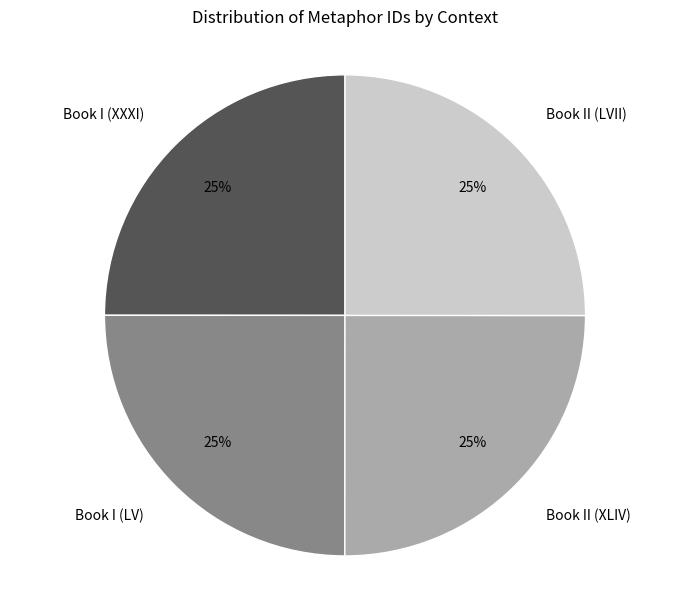

To the nearest percent, what is the combined percentage of Book I (LV) and Book II (XLIV)?

50%